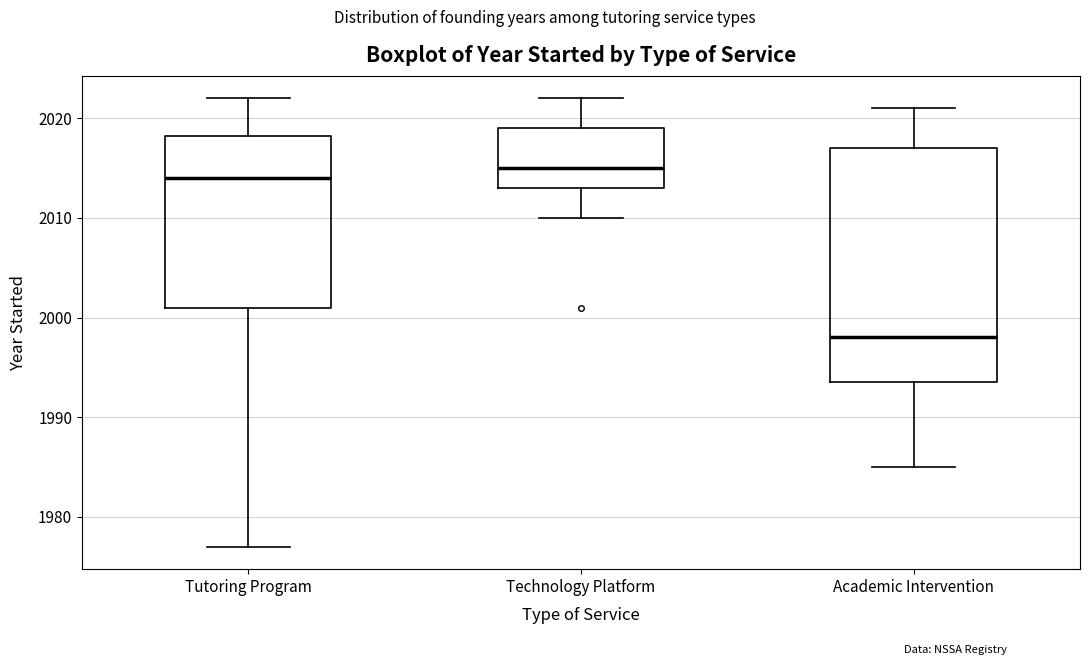

Reading left to right, transcribe this box plot: for each box, give where its median line is, the range the box spans, and where its two whiskers end, as read against the y-axis. The values are not printed on the chart, so give them approximately, as read against the axis.

Tutoring Program: median 2014, box 2001 to 2018, whiskers 1977 to 2022
Technology Platform: median 2015, box 2013 to 2019, whiskers 2010 to 2022
Academic Intervention: median 1998, box 1994 to 2017, whiskers 1985 to 2021